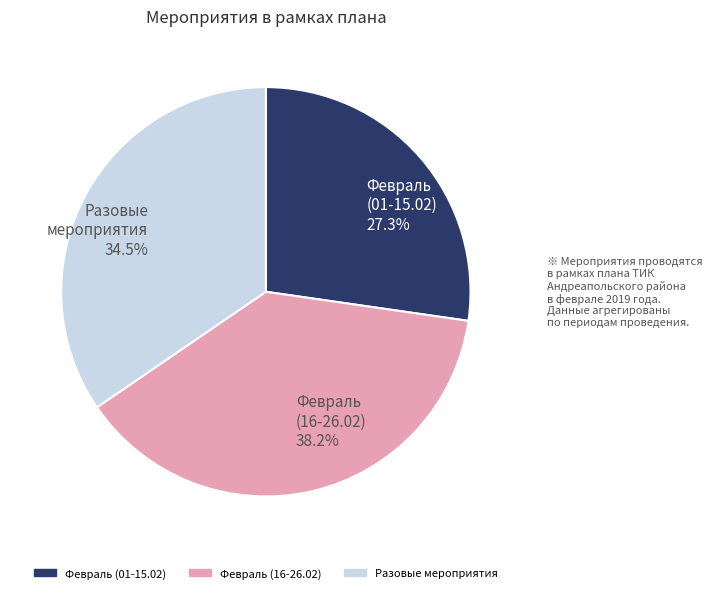

What percentage do Февраль (01-15.02) 27.3% and Разовые мероприятия 34.5% together represent?

61.8%